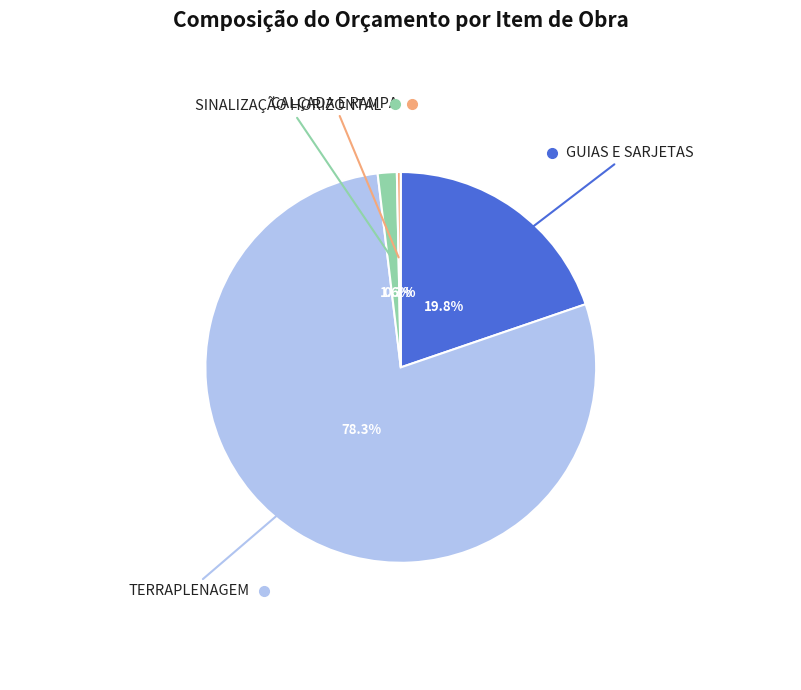

Is there a majority slice in this chart?

Yes